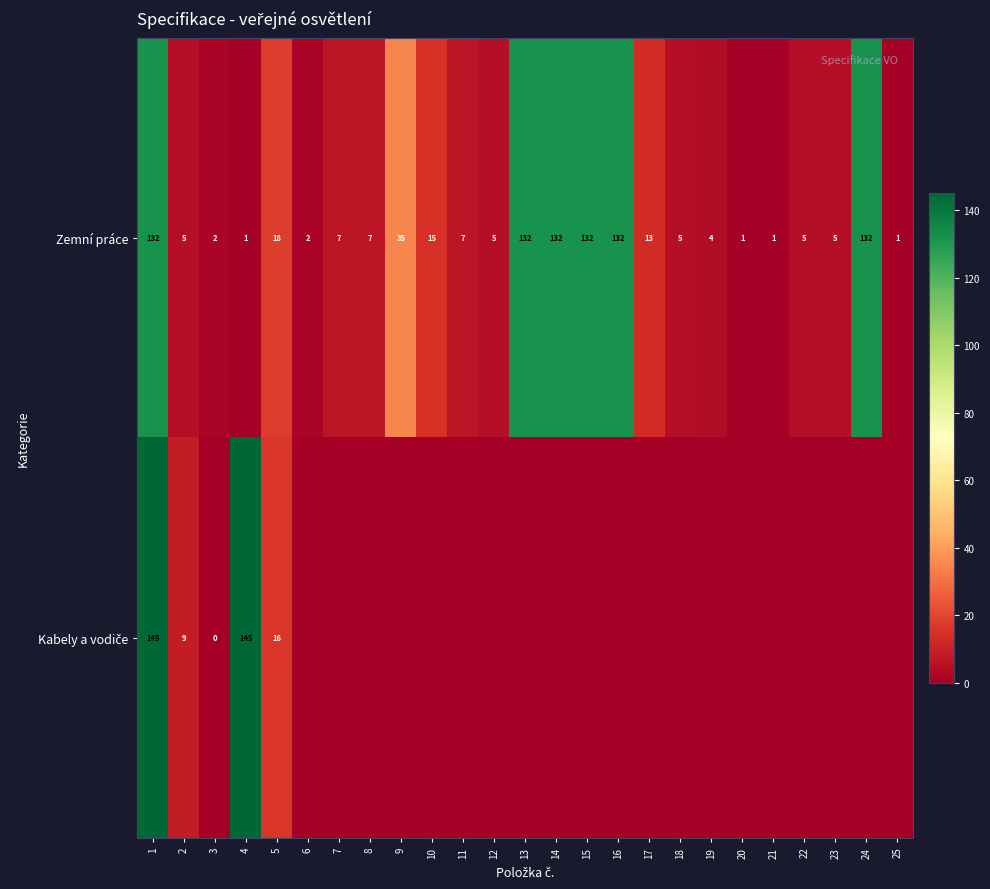

The Zemní práce series shows 92 at 16. True or false?

False